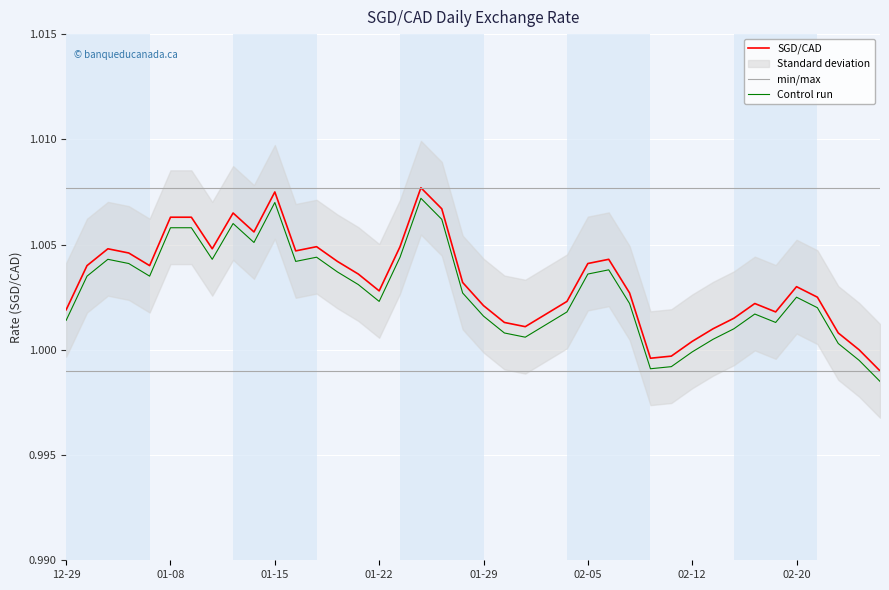

Between which two adjacent categories do Control run and min/max first intersect?

38 and 39